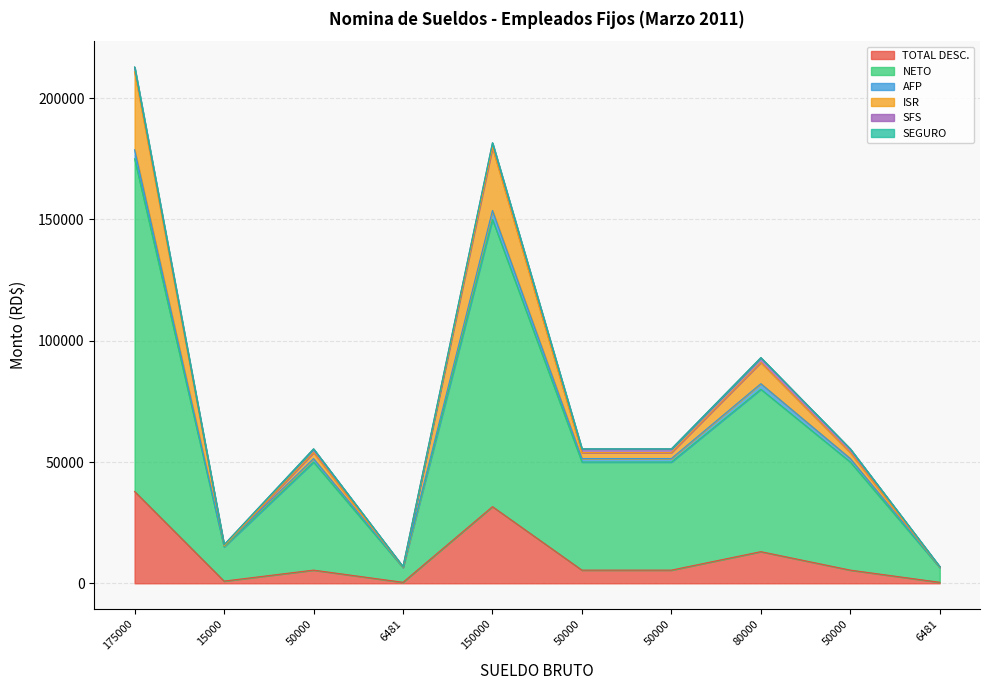

How many lines are shown in the chart?

6